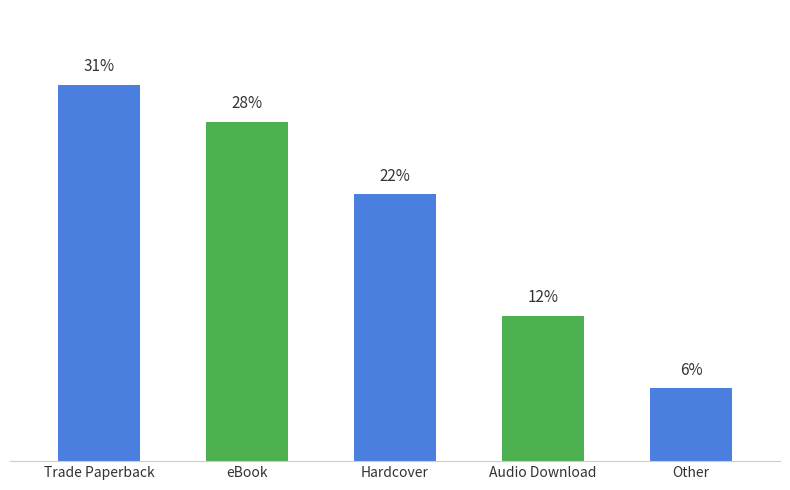

Where is the data nearest to the value 18?

Hardcover